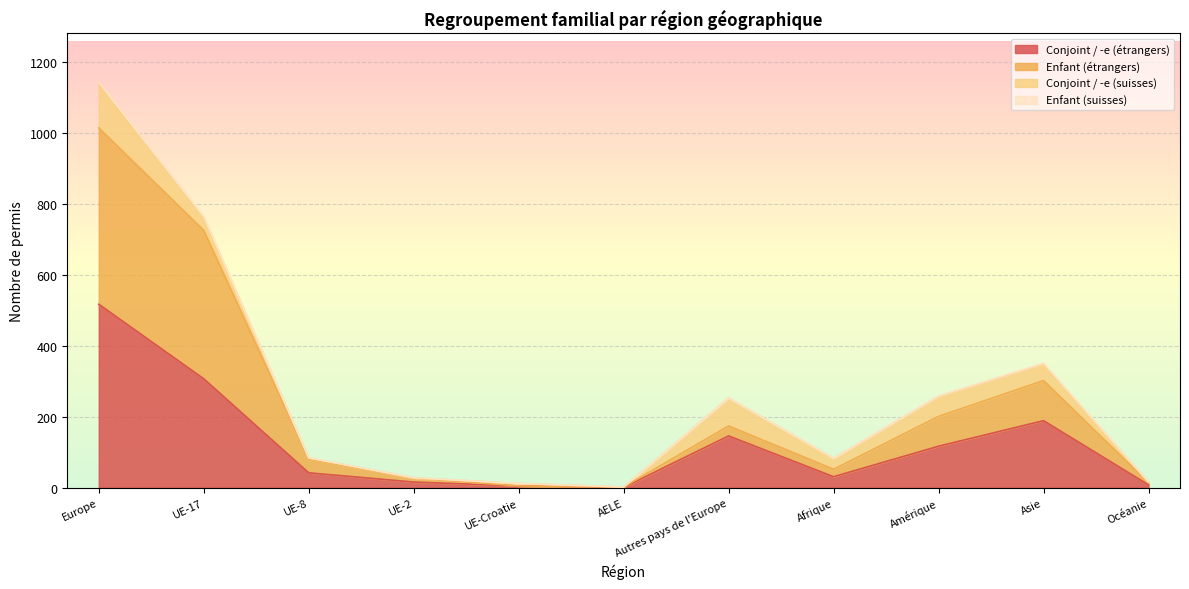

What is the minimum value shown in the chart?

1